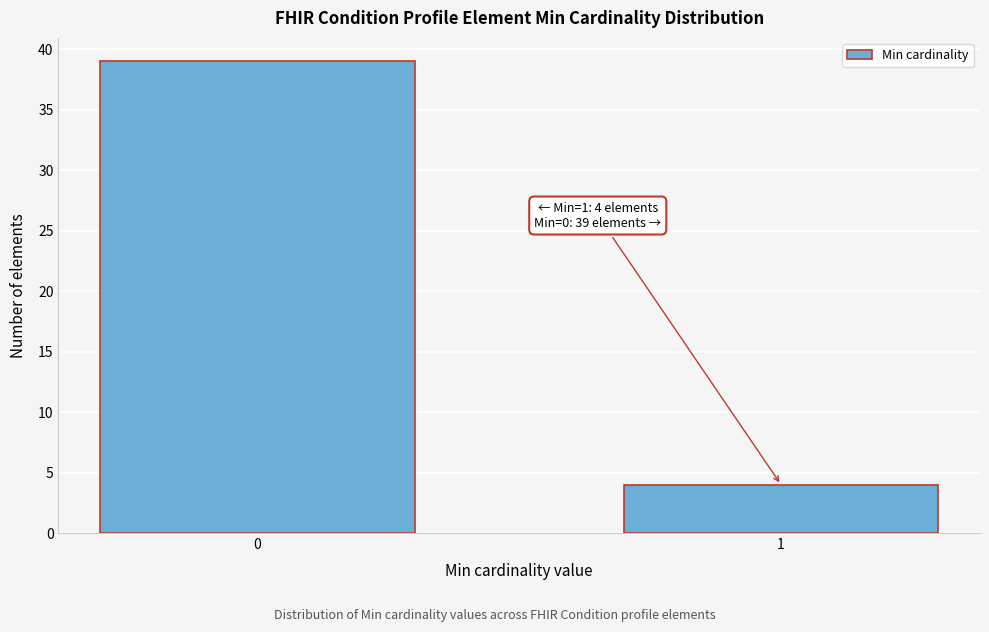

Reading right to left, list all the values displayed in this chart.

4	39